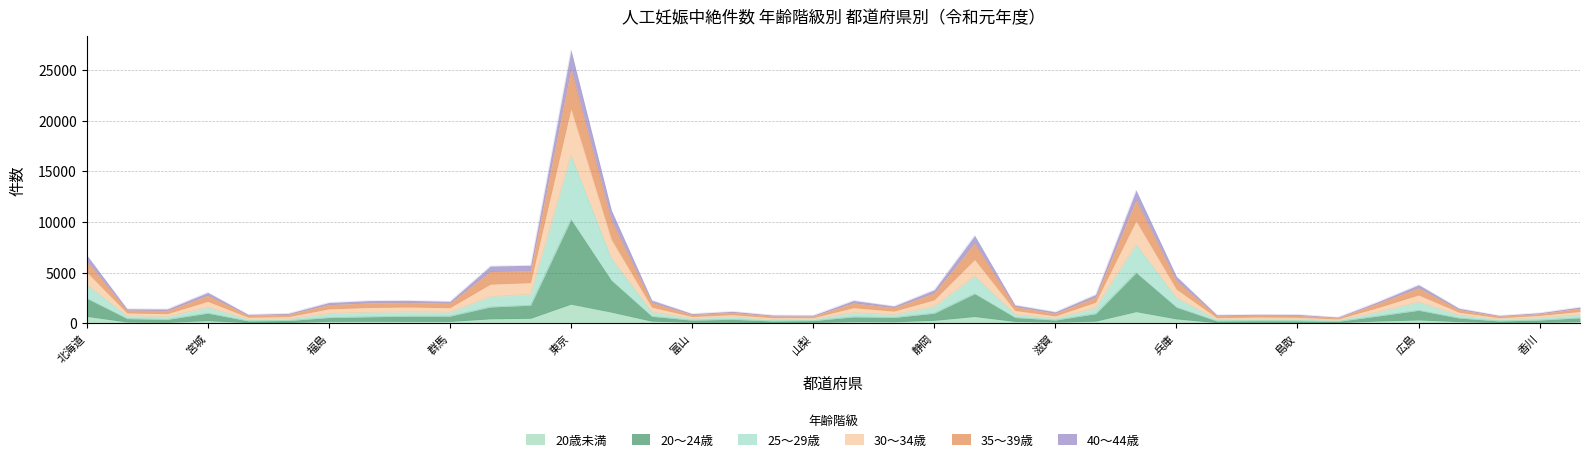

Is it true that 30～34歳 equals 10420 at 北海道?

False